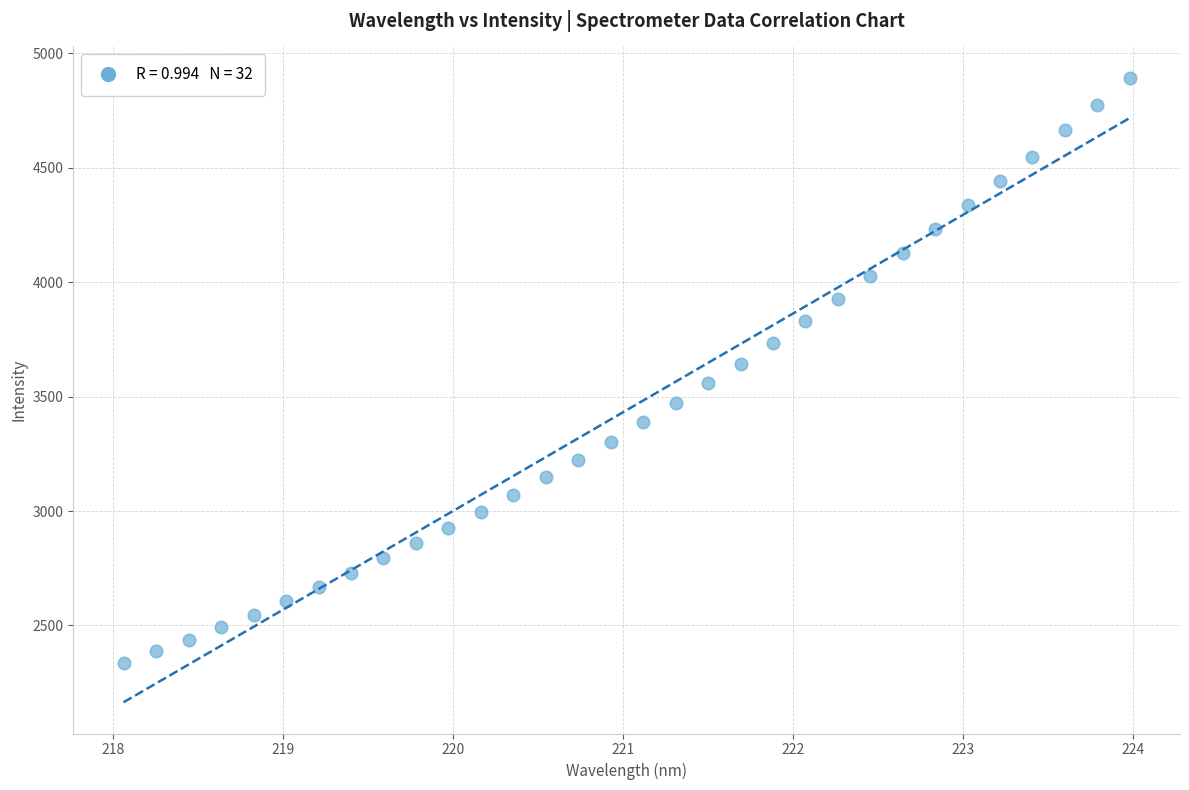

What is the range of X values (max minus min)?

5.9